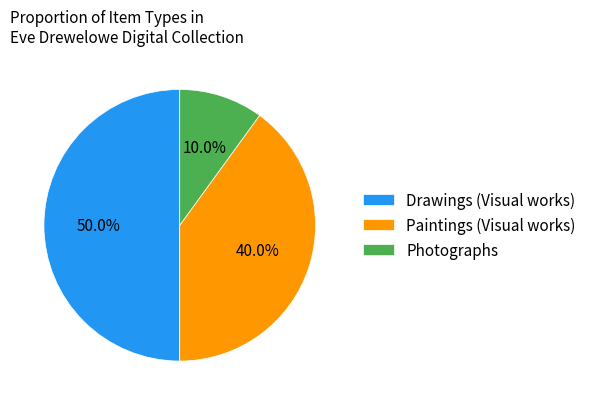

What percentage is NOT represented by Photographs?

90.0%